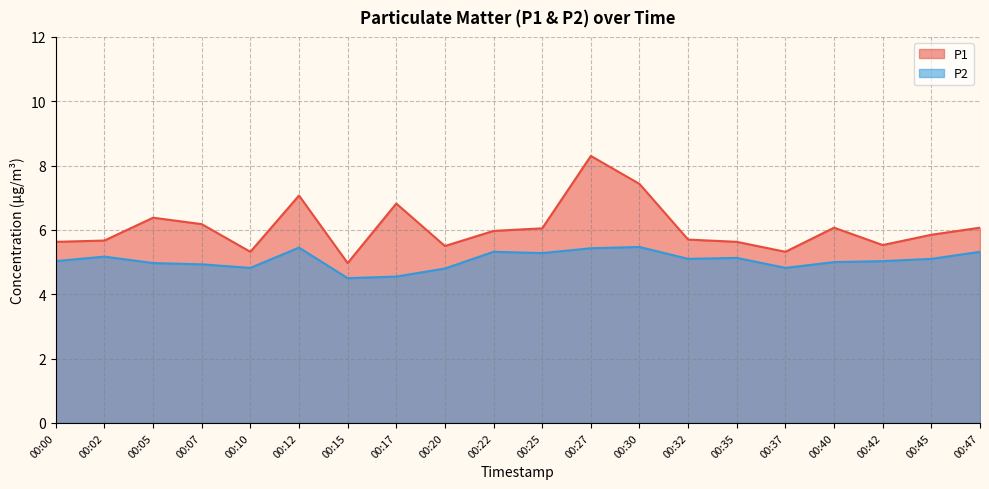

What is the difference between the highest and lowest values at 00:30?

2.0